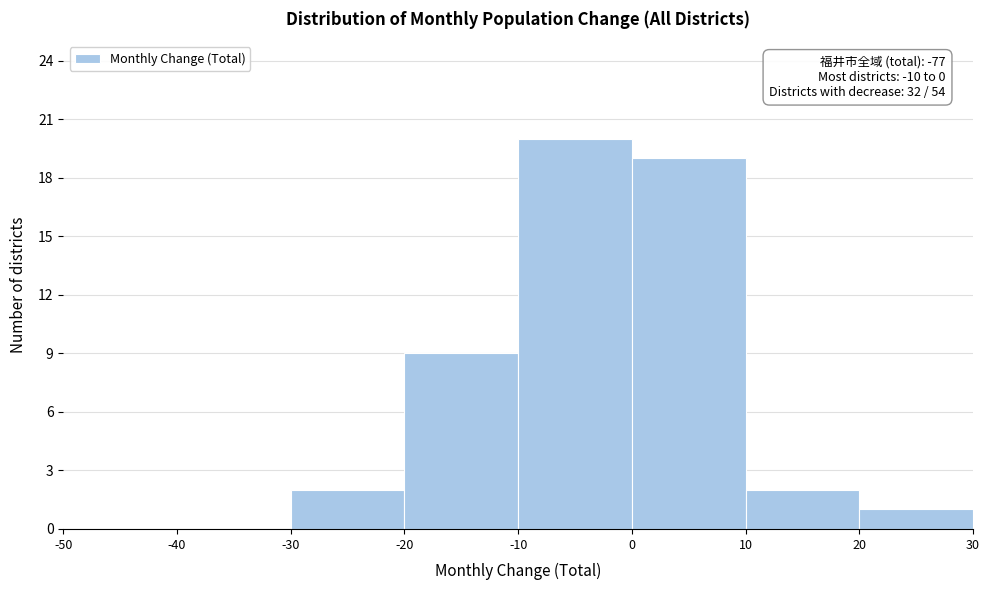

Which range on the x-axis has the tallest bar?

-10 to 0